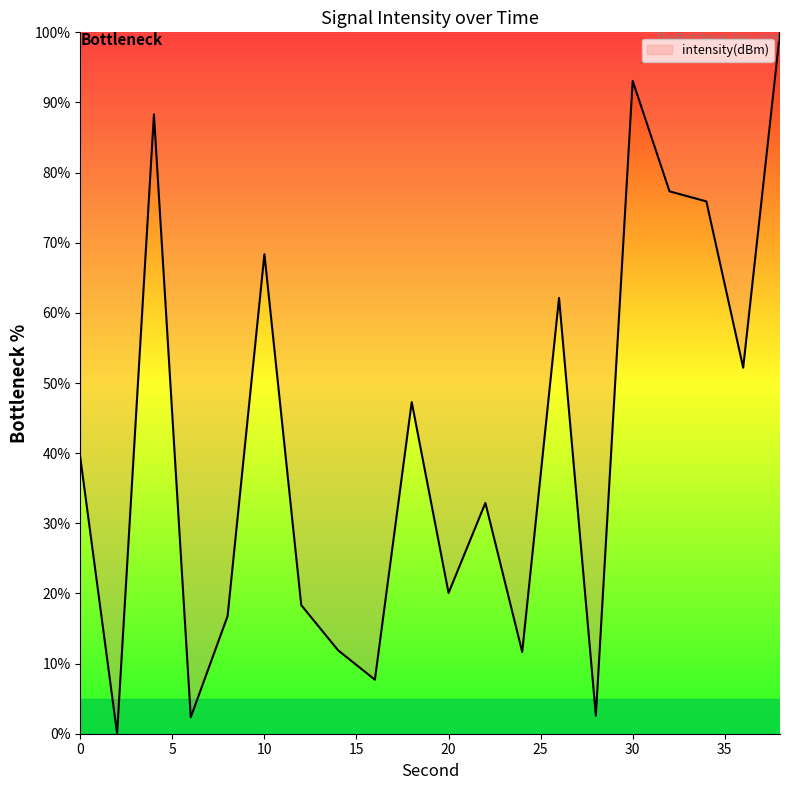

Does the chart display data point markers on the line(s)?

No